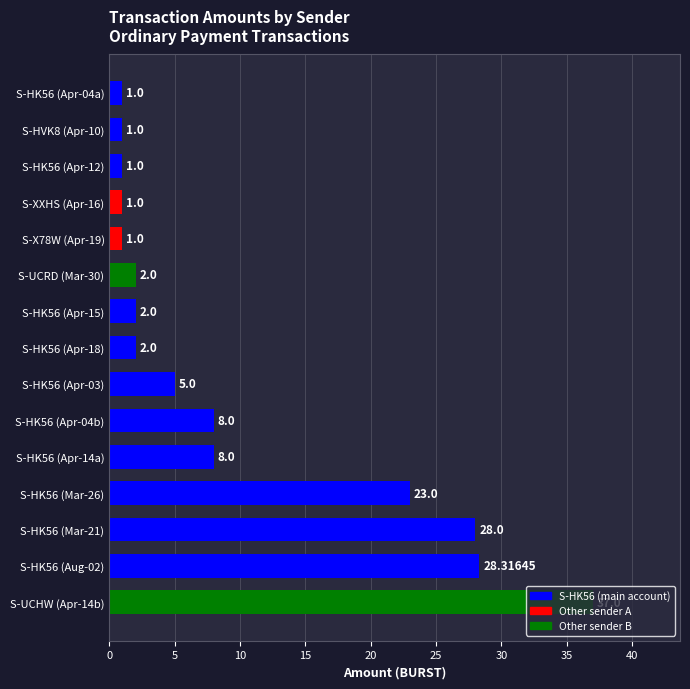

At which label is the value closest to 19?

S-HK56 (Mar-26)